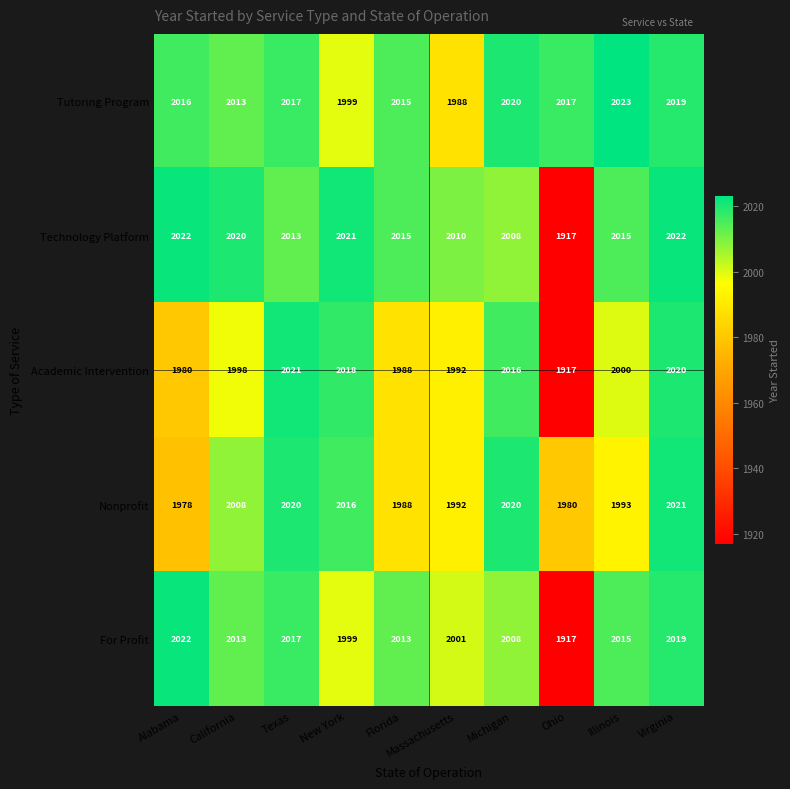

Where is Academic Intervention nearest to the value 1969?

Alabama